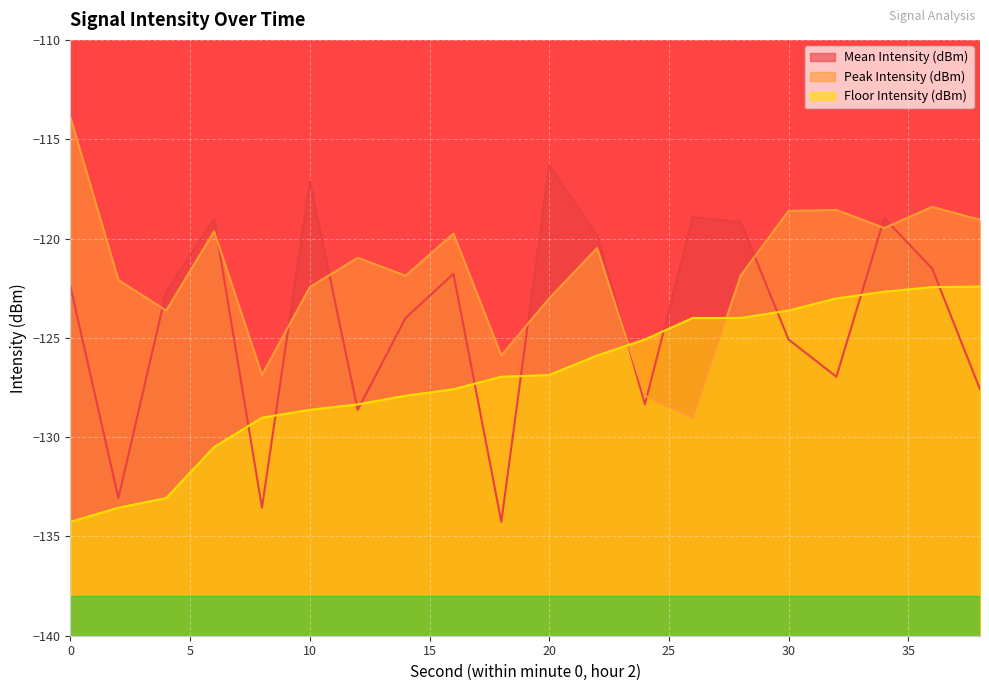

True or false: Floor Intensity (dBm) has more than 0 interior local peaks.

False